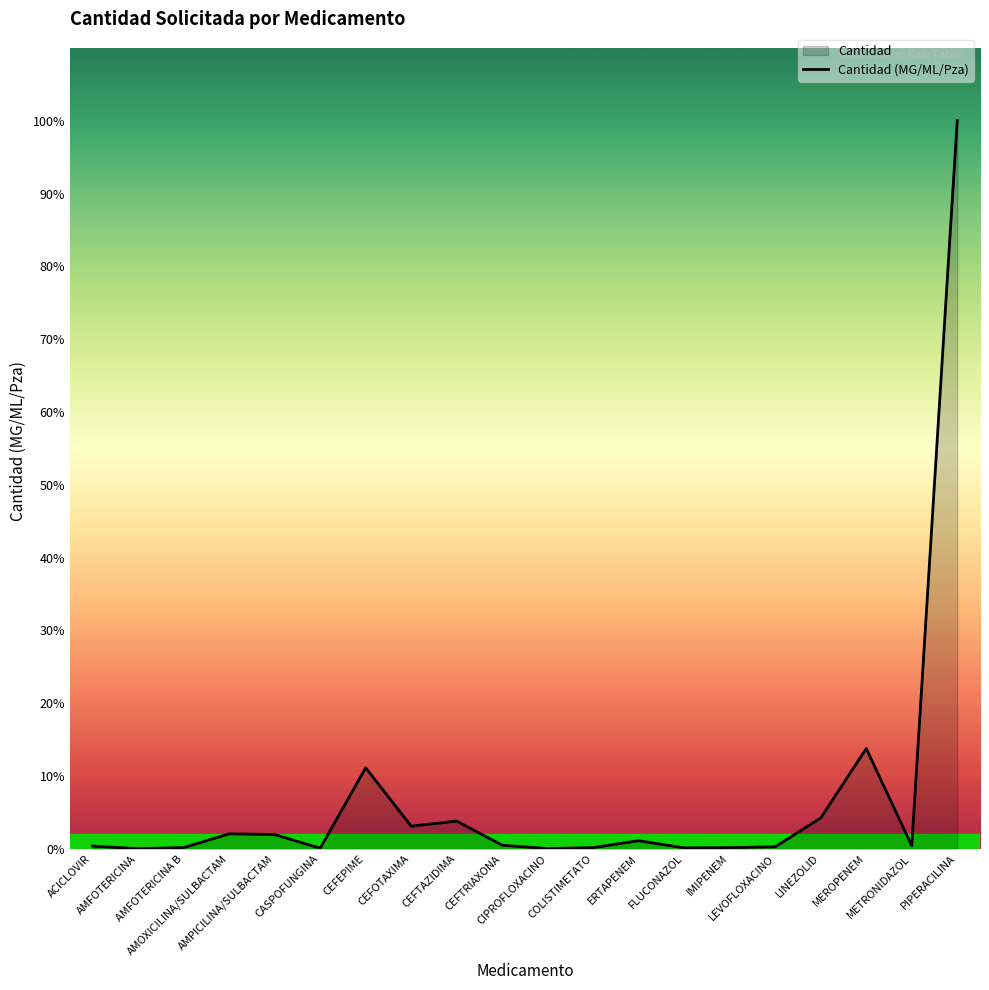

What is the difference between the maximum and second lowest values?

9551035